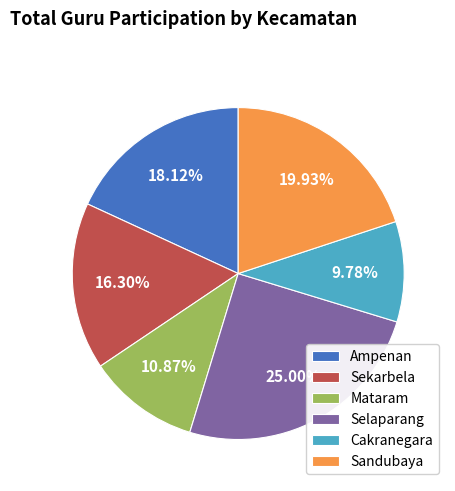

What percentage do Selaparang and Ampenan together represent?

43.1%